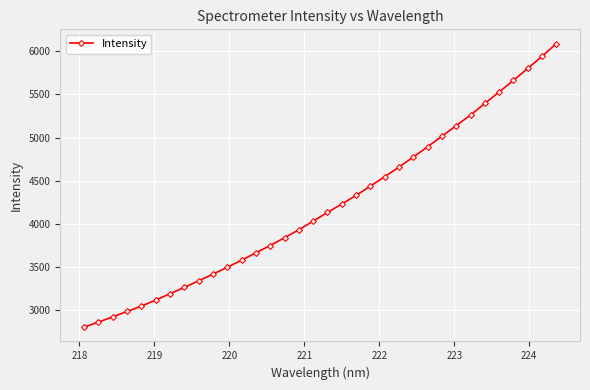

What is the sum of all values?

143007.9